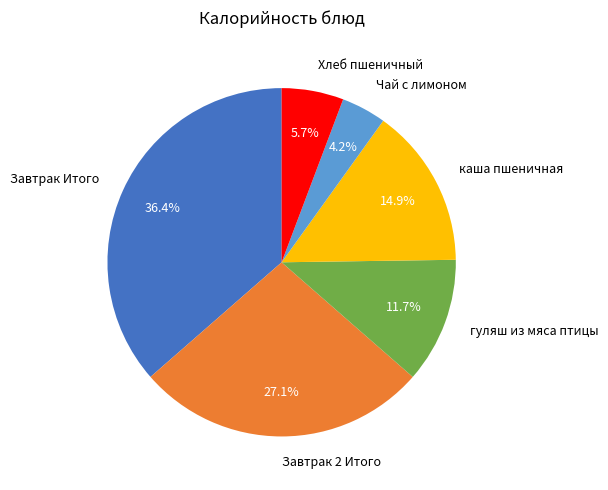

To the nearest percent, what percentage of the pie is гуляш из мяса птицы?

12%